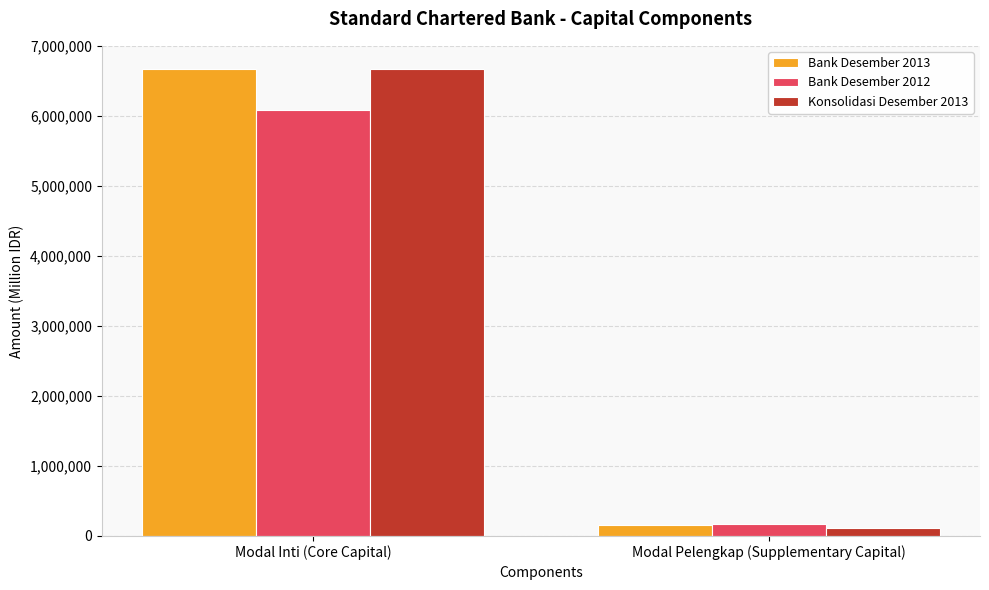

At which label does Konsolidasi Desember 2013 reach its minimum?

Modal Pelengkap (Supplementary Capital)